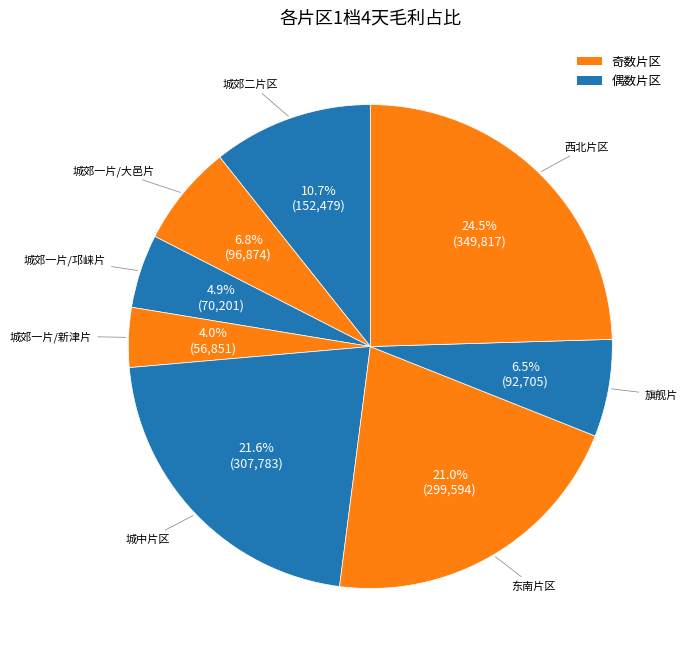

To the nearest percent, what portion does 城郊一片/大邑片 represent?

7%